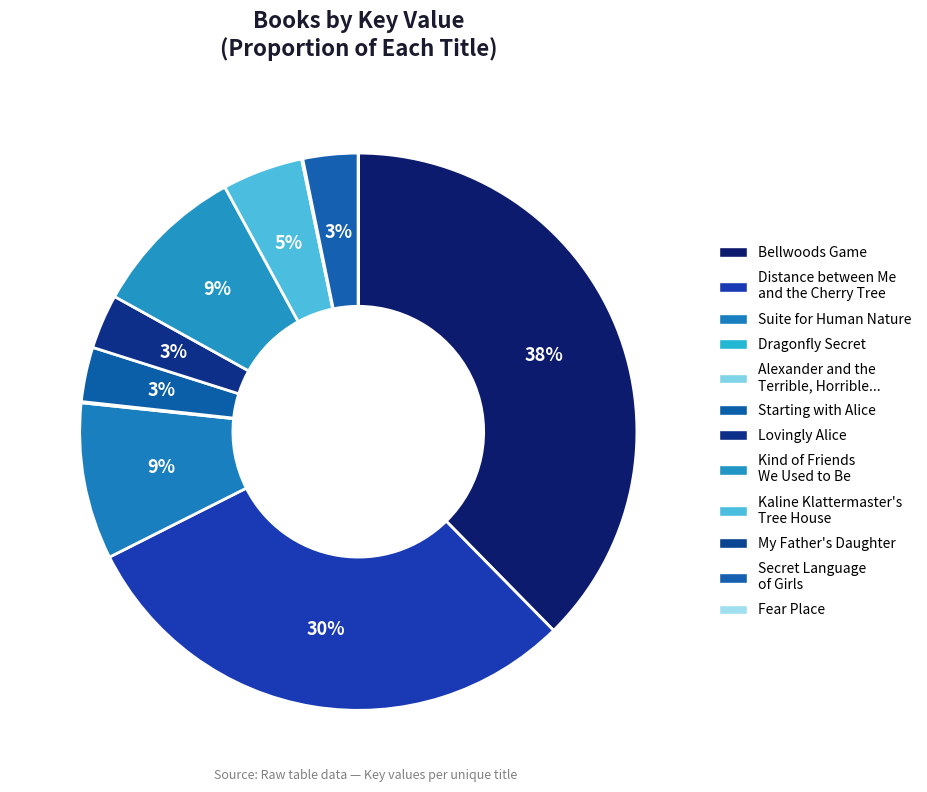

The Suite for Human Nature slice represents 20% of the pie. True or false?

False